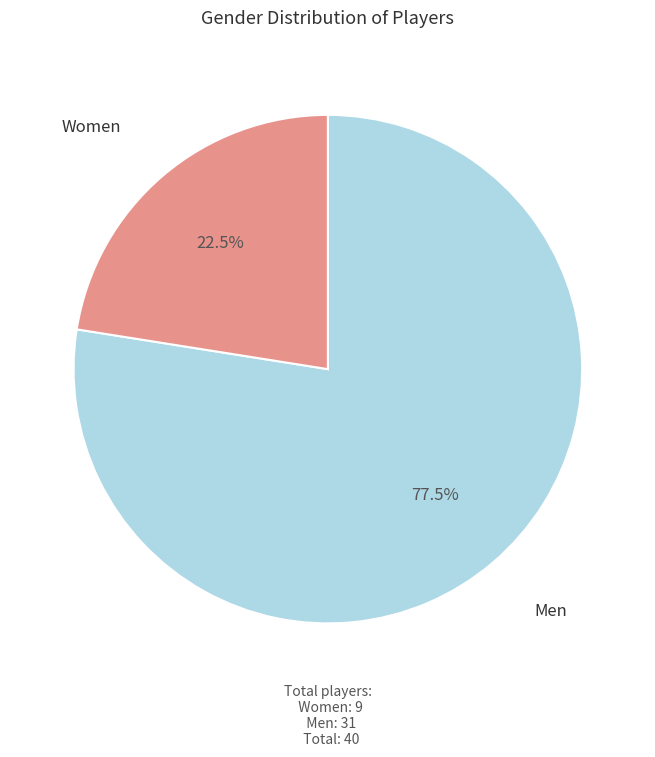

Is there any slice that represents more than half of the pie?

Yes